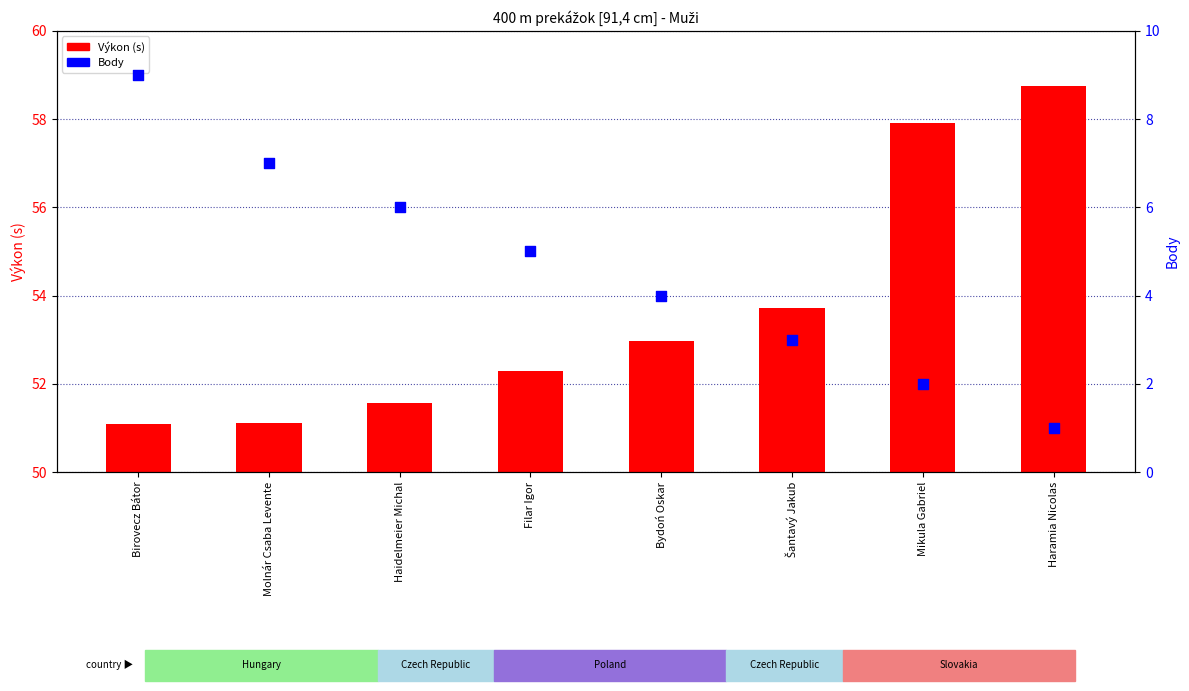

Which series reaches the maximum Y coordinate?

Výkon (time)